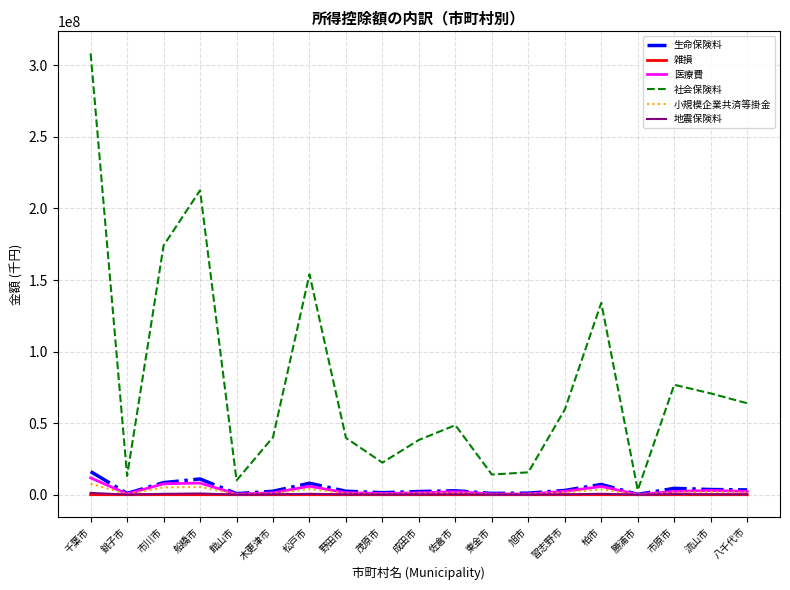

What position from the left is 流山市?

18